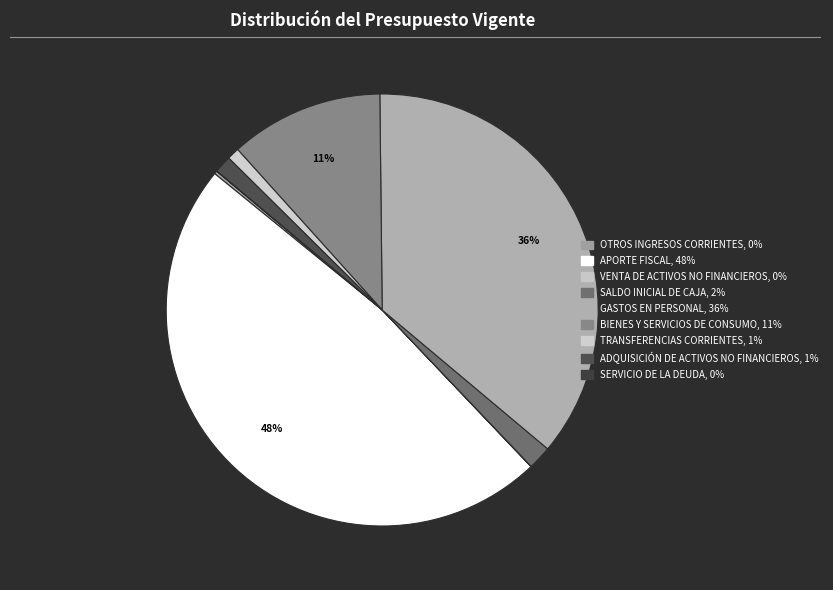

Which slice is the smallest?

SERVICIO DE
LA DEUDA